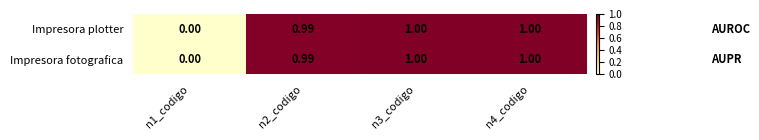

Is the value of Impresora fotografica at n2_codigo greater than the value of Impresora plotter at n1_codigo?

Yes